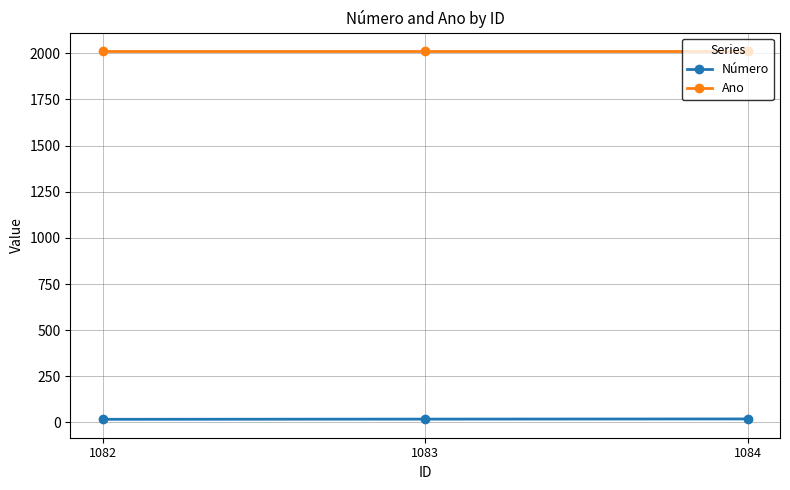

Is the value of Ano at 1084 greater than the value of Número at 1082?

Yes